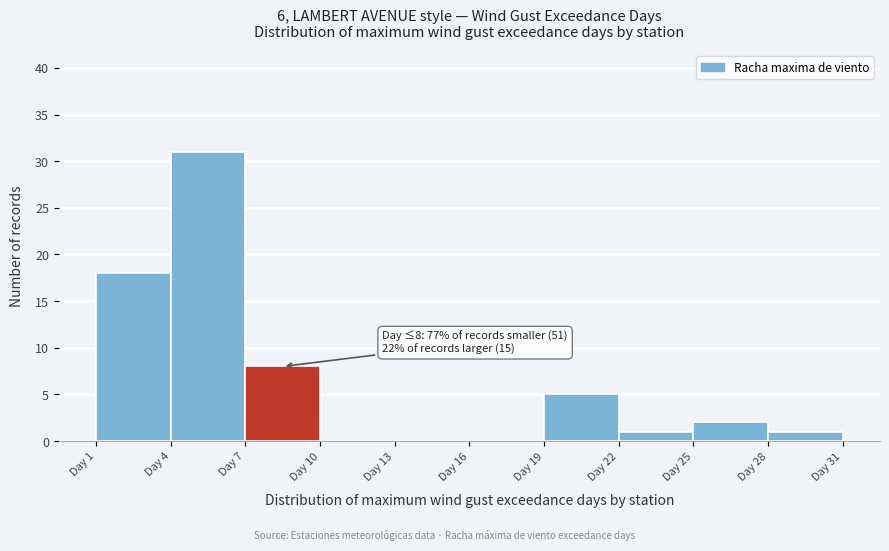

Over which range of the x-axis is the bar tallest?

4 to 7